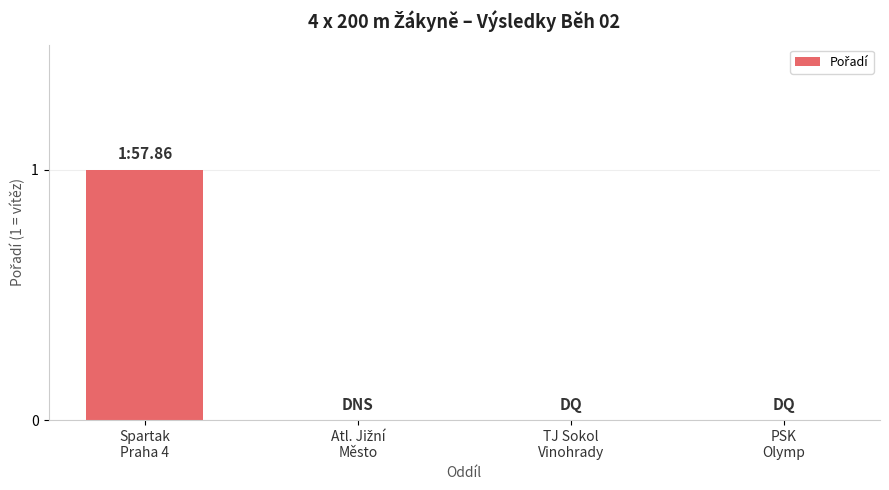

Count the number of categories in the chart.

4